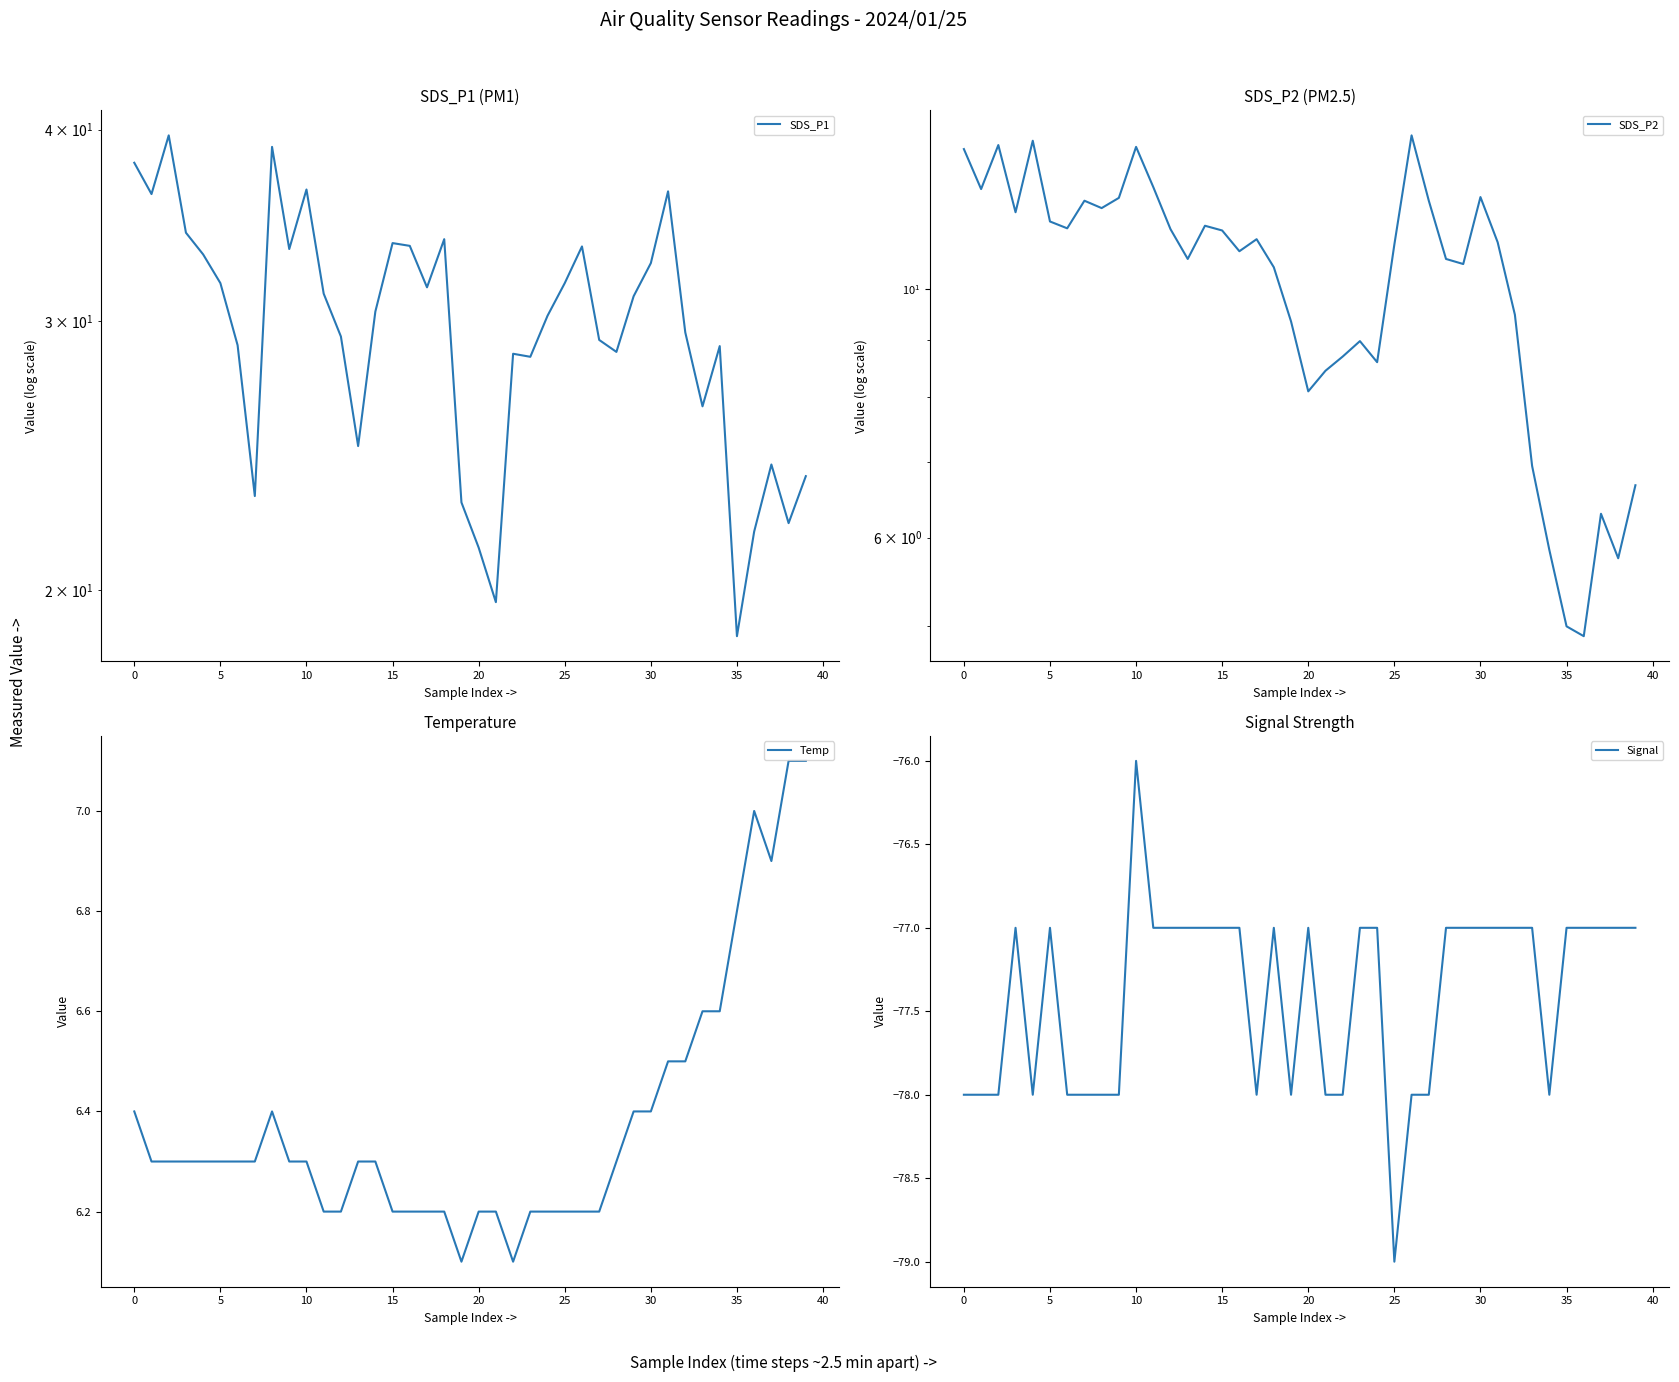

The value of Signal at 35 is -77. True or false?

True